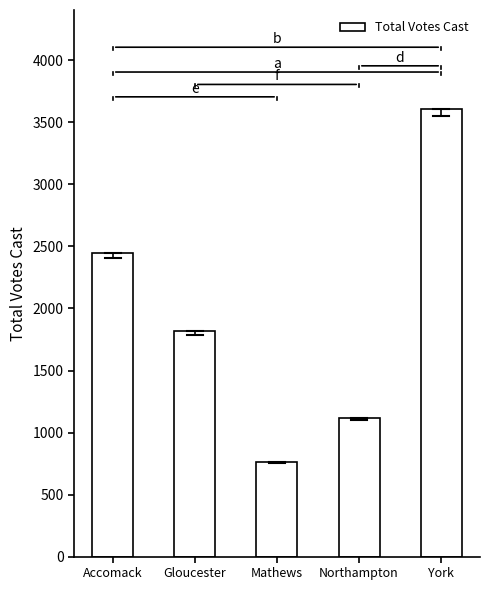

How many data points are less than 1816?

2